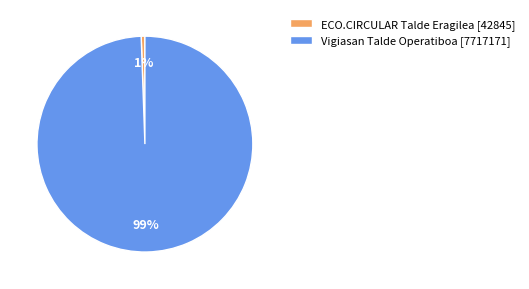

Is Vigiasan Talde Operatiboa the majority of the pie?

Yes